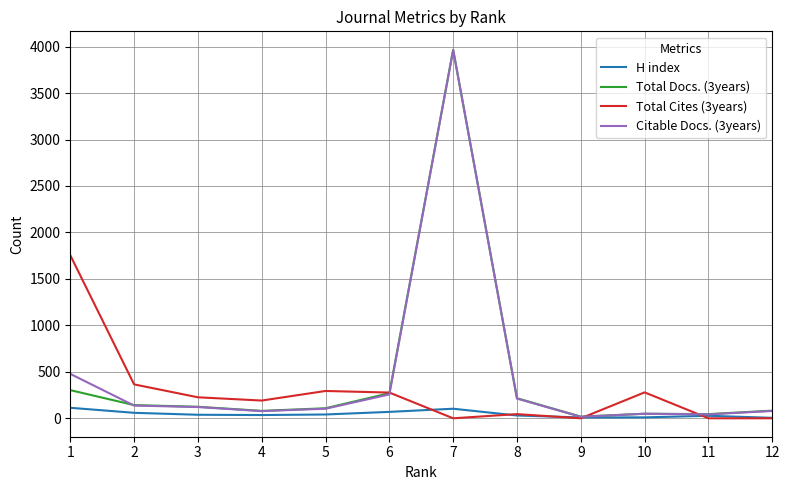

What is the average value of the Total Docs. (3years) series?

450